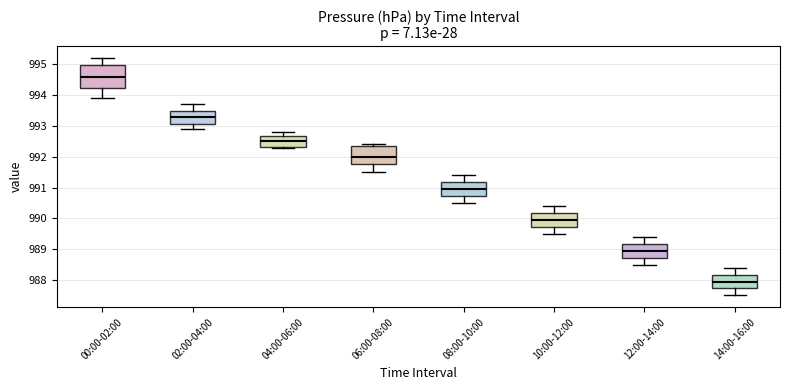

Which box's median line is the lowest?

14:00-16:00